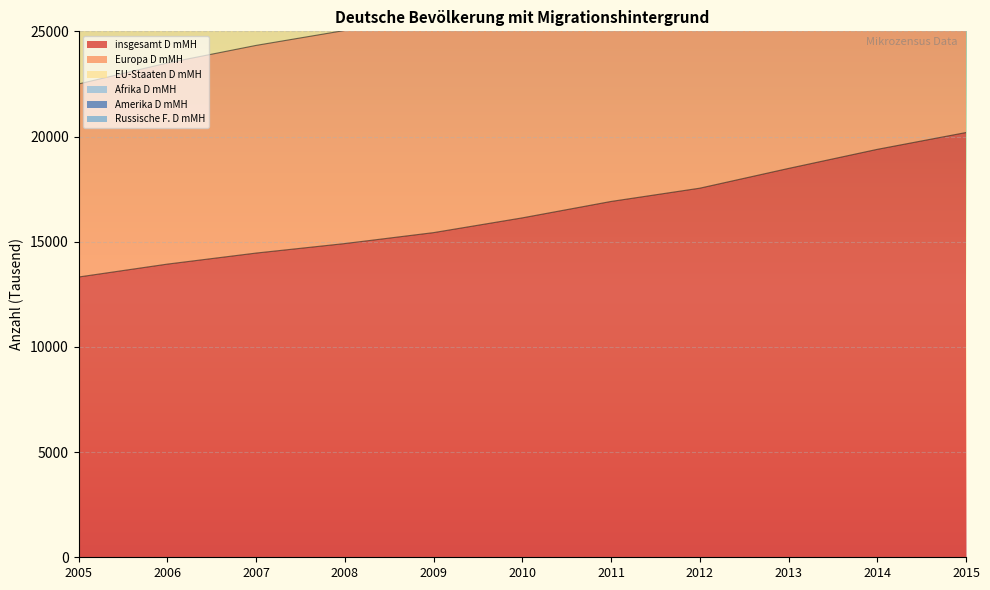

True or false: insgesamt D mMH and Europa D mMH cross at least once.

False